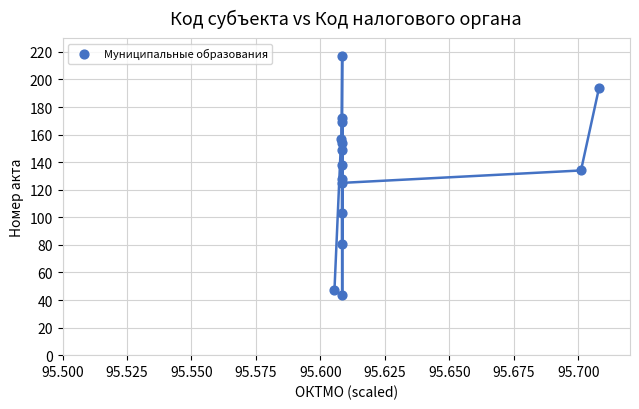

What is the range of Y values (max minus min)?

173